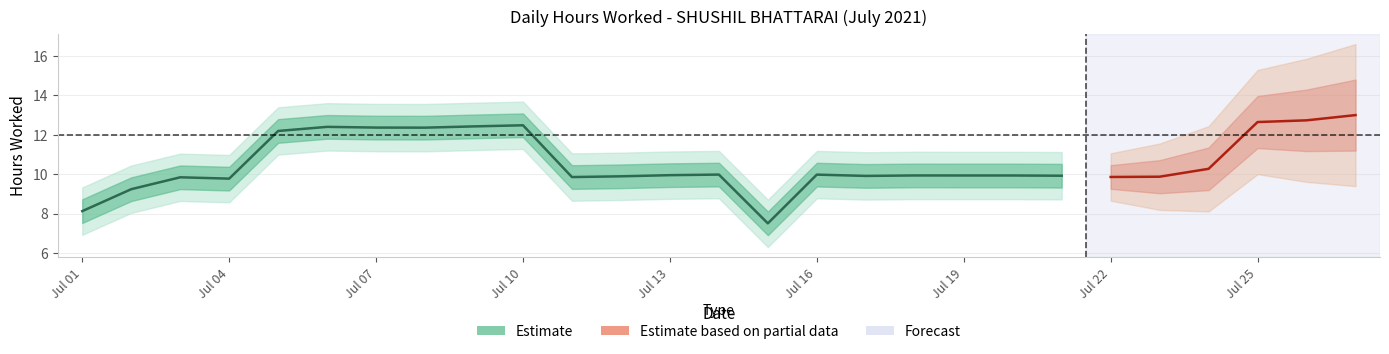

Approximately how many times larger is the value at 8 compared to 26?

0.9